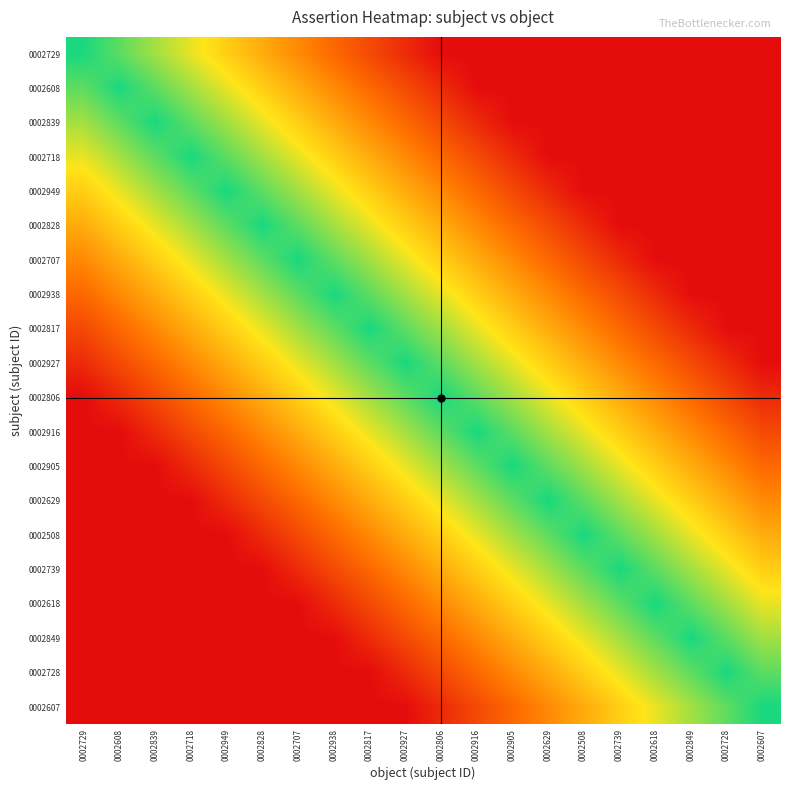

Which category has the lowest value across all series?

0002806